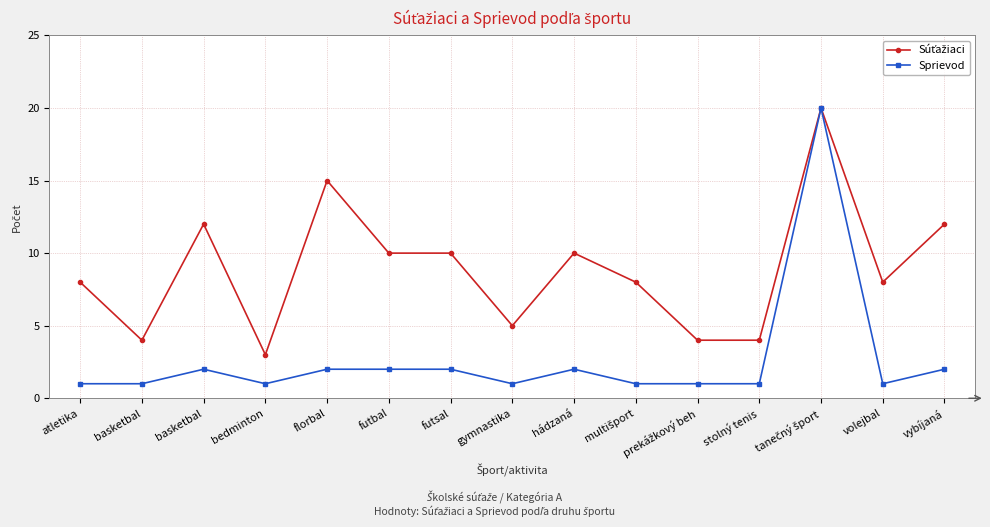

What is the total value across all series at bedminton?

4